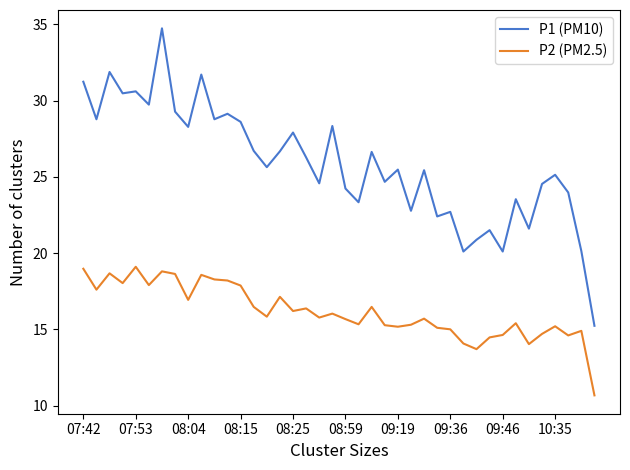

How many lines are shown in the chart?

2